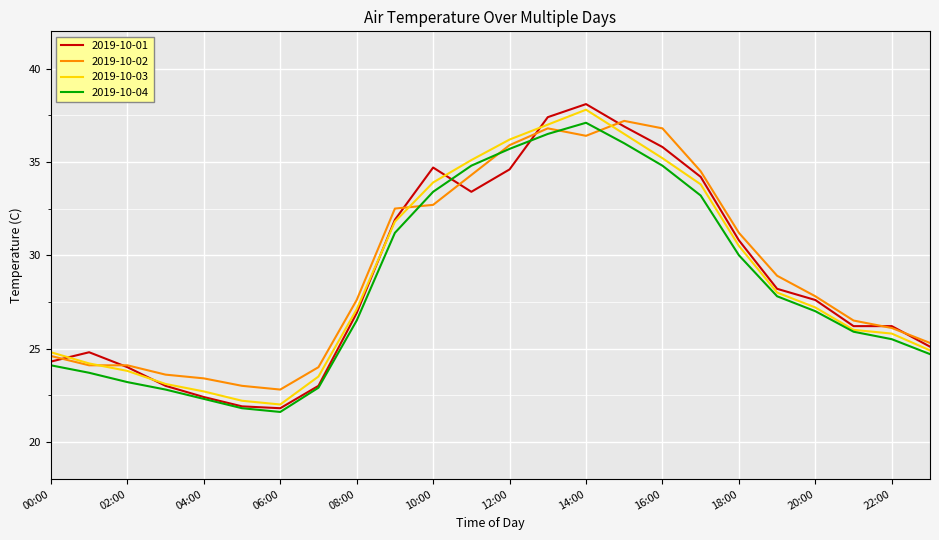

What is the minimum value for 2019-10-04?

21.6